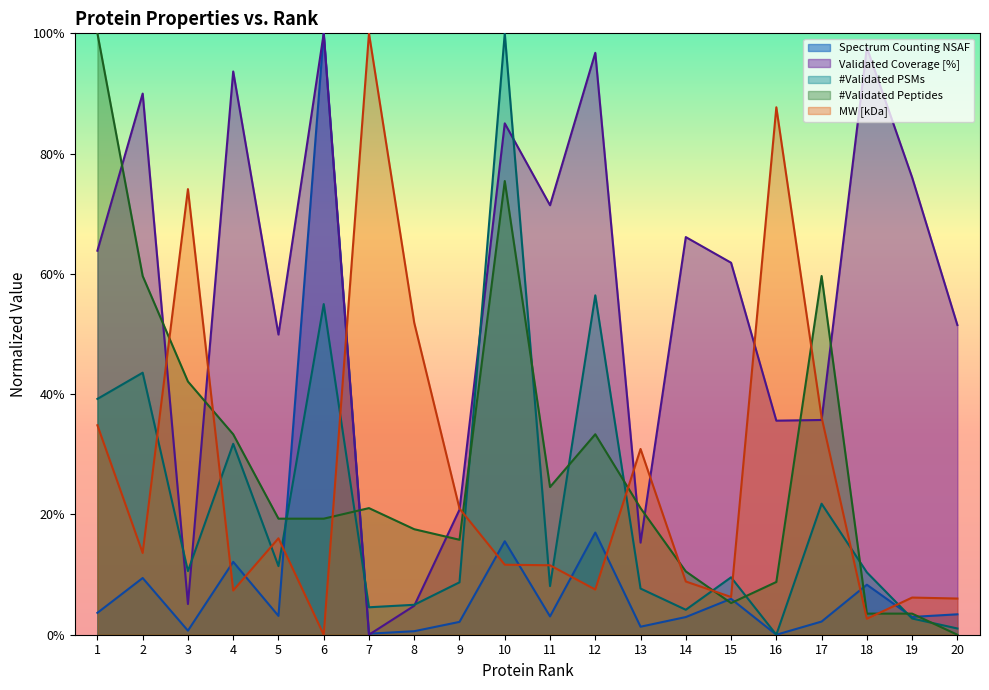

What is the difference between the #Validated PSMs values at 20 and 13?

6.6